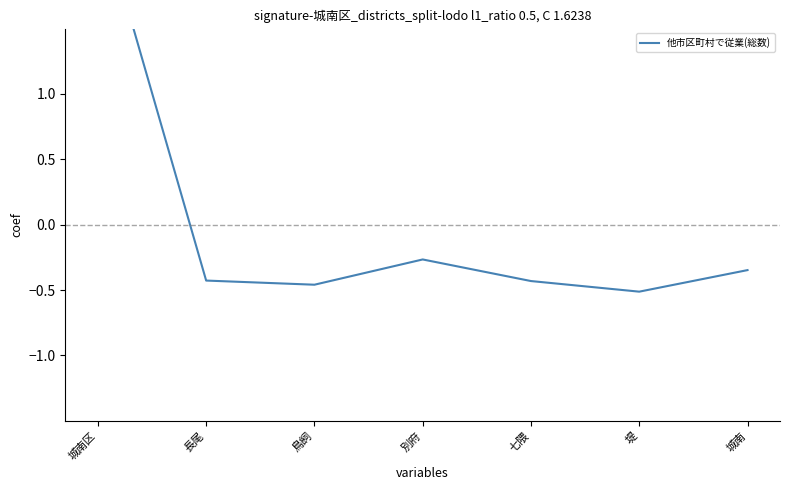

The chart shows a value of -0.6 at 七隈. True or false?

False